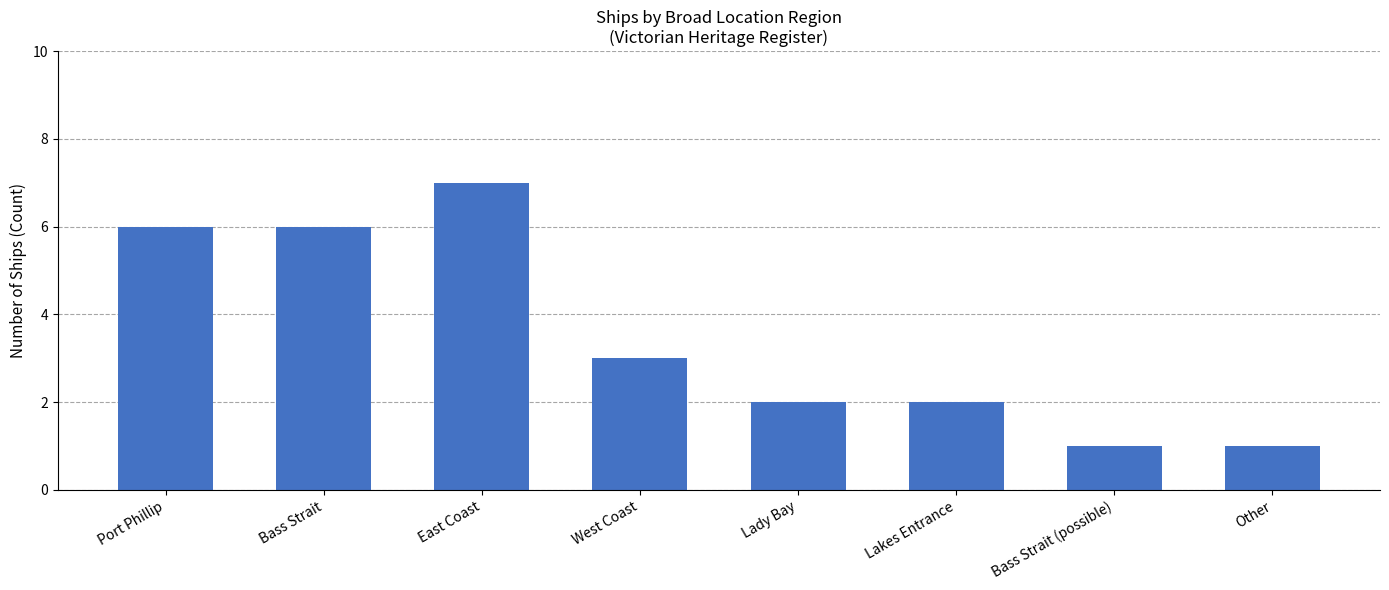

True or false: the data shows 2 at Lady Bay.

True